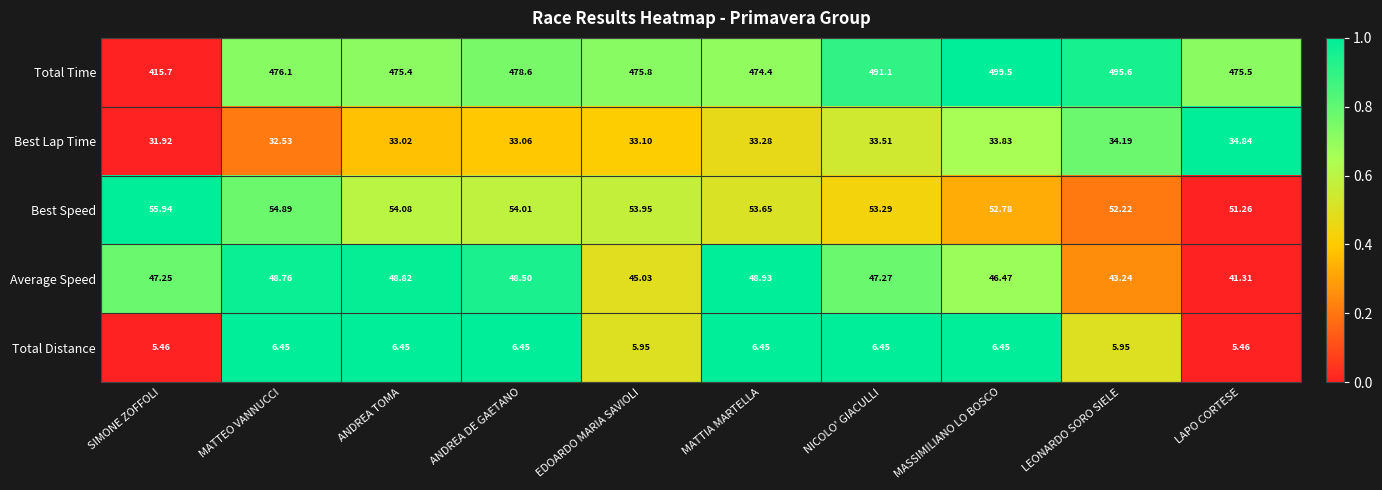

Which series has the widest spread of values?

Total Time